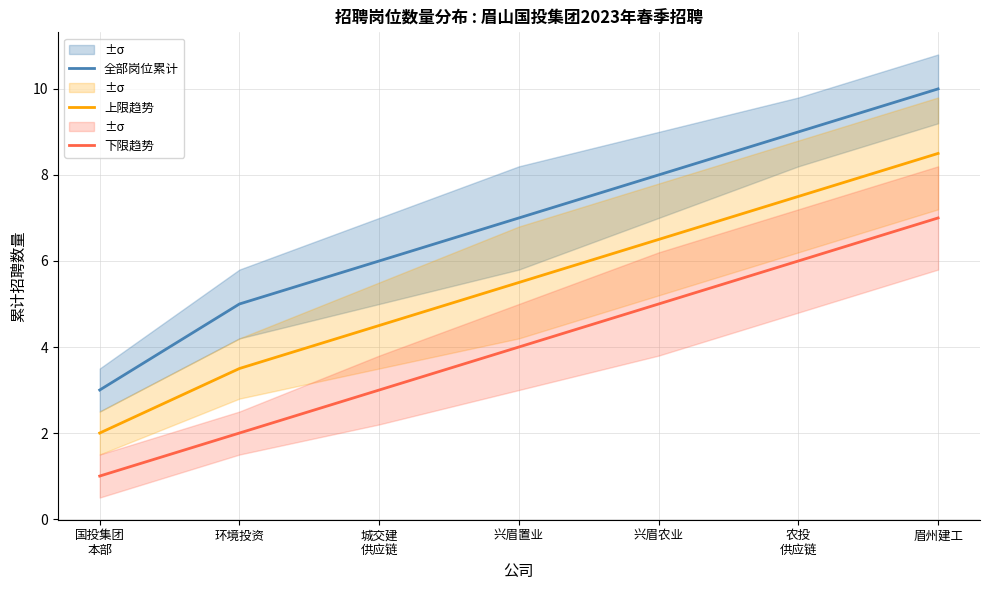

What is the difference between the maximum and minimum values in the 全部岗位累计 series?

7.0